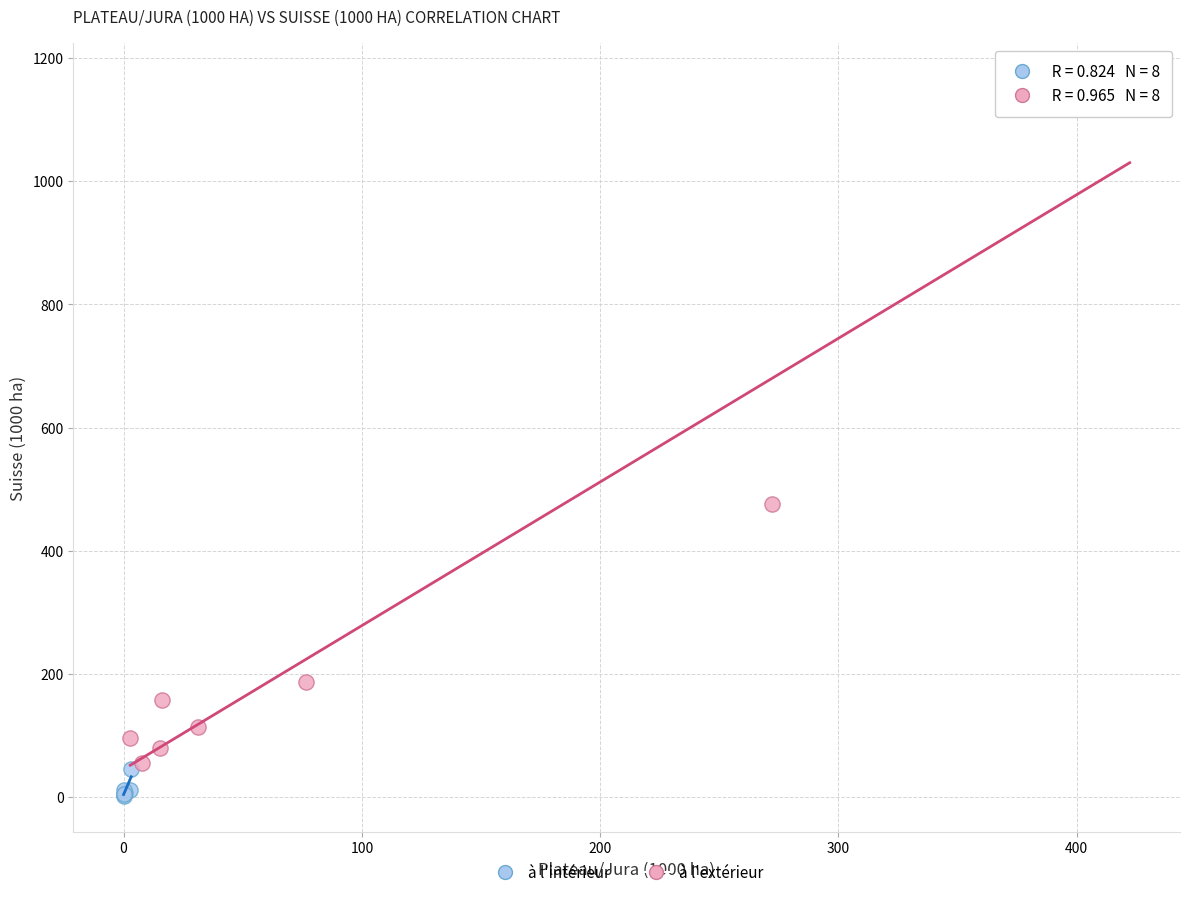

Which series has the largest Y range (max minus min)?

à l'extérieur